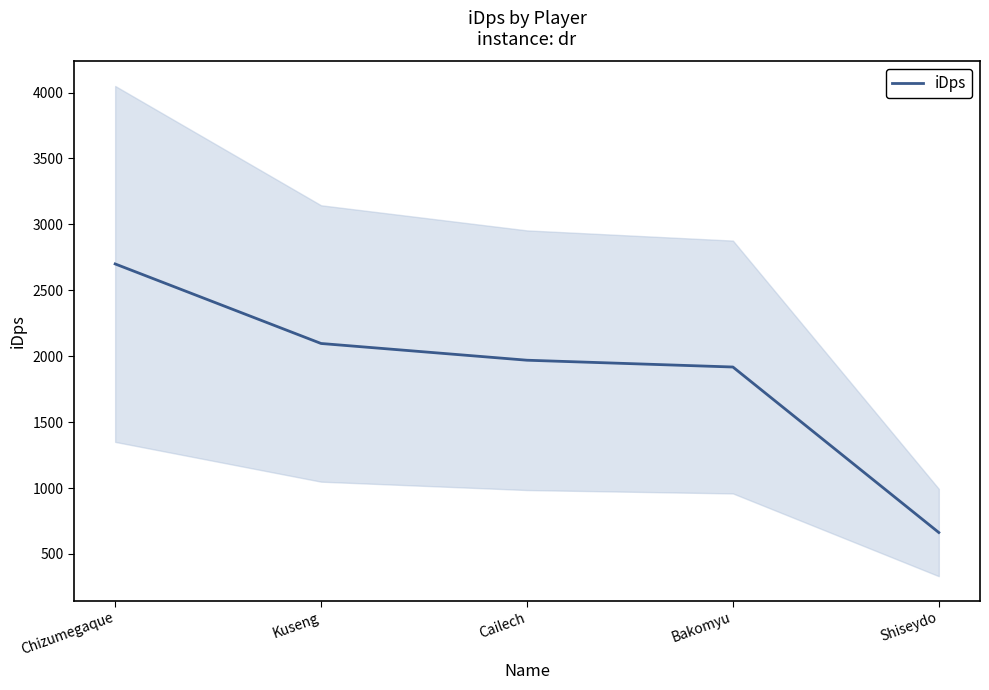

The value at Cailech is 1969.7. True or false?

True